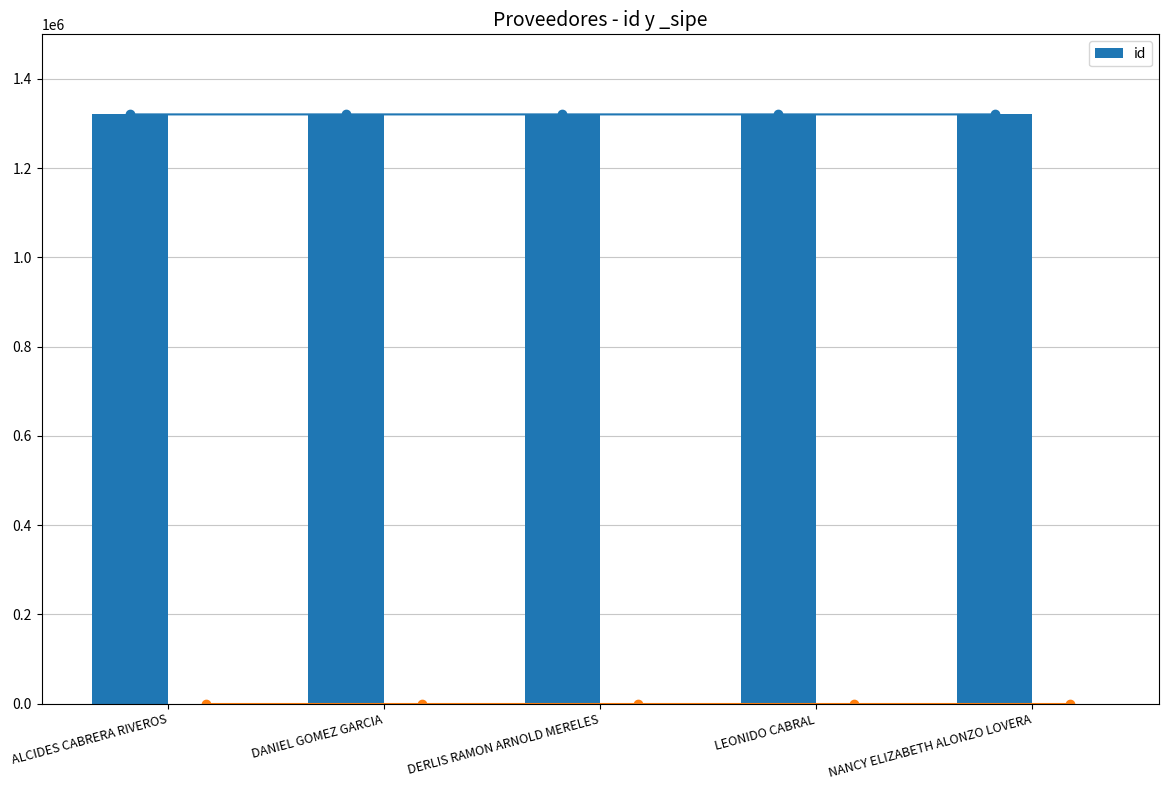

How many values are between 1320547 and 1320549?

3